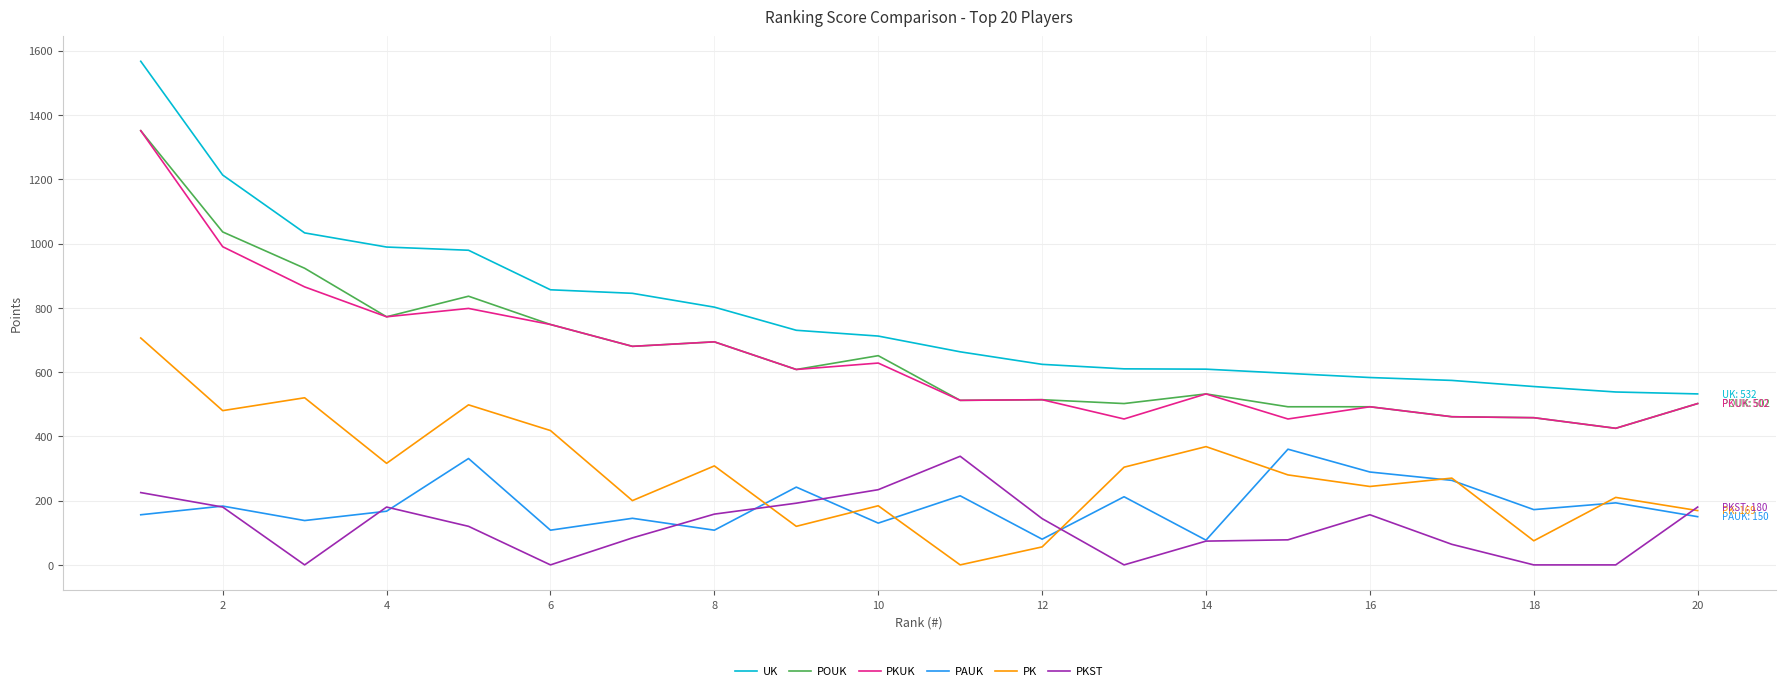

What is the difference between the maximum and minimum values in the PAUK series?

283